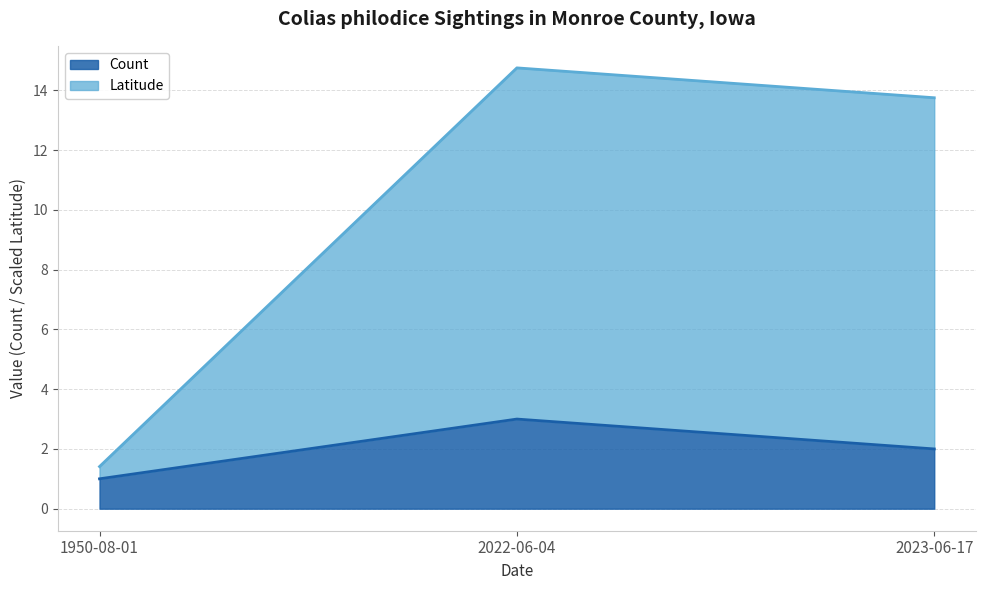

At which label does Latitude first exceed 13?

2022-06-04